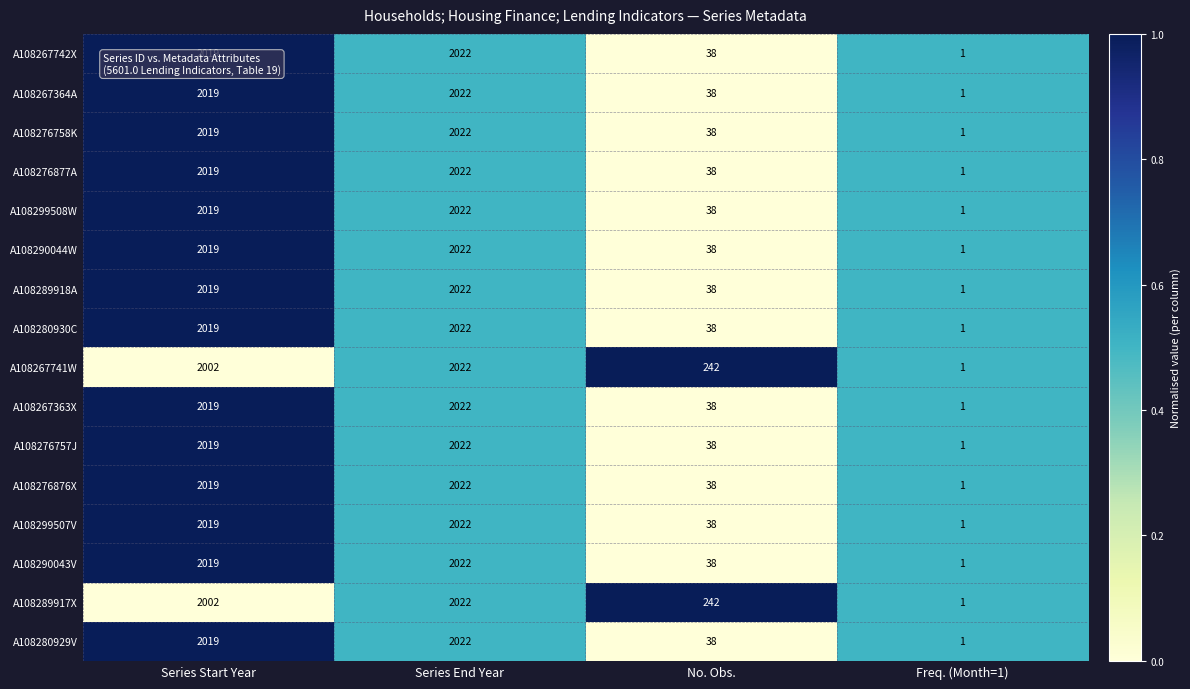

What is the total value across all series at Freq. (Month=1)?

16